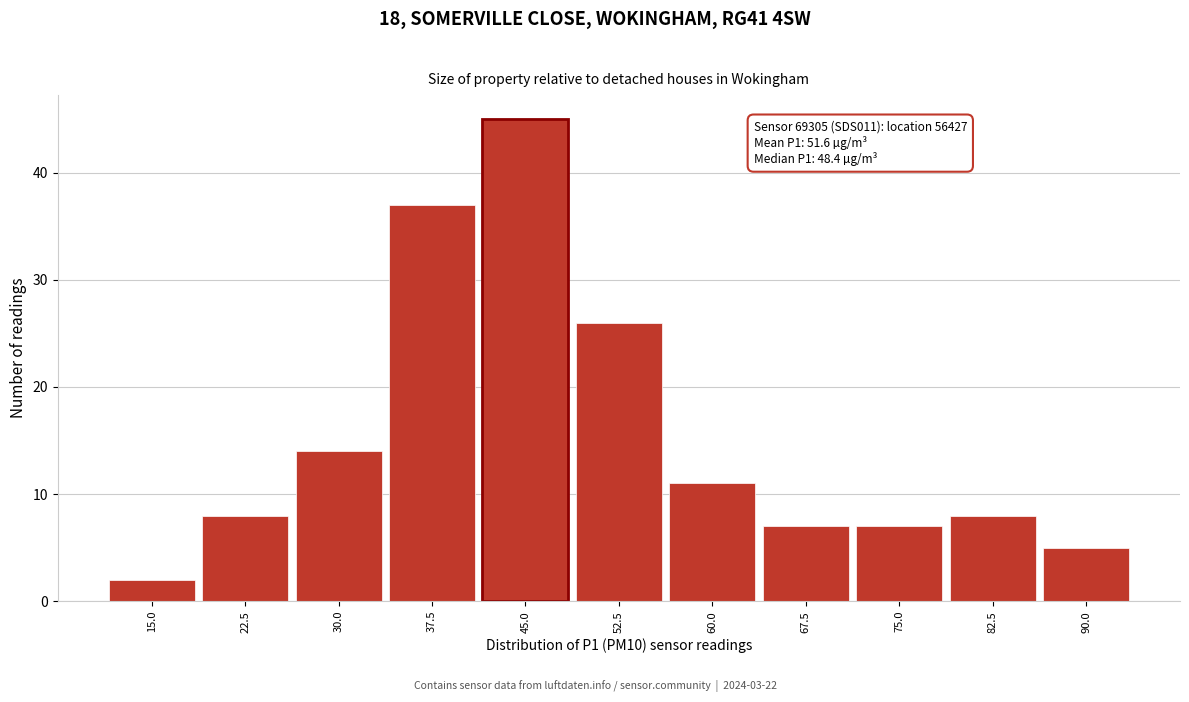

Reading left to right, extract all data points from this chart.

2	8	14	37	45	26	11	7	7	8	5